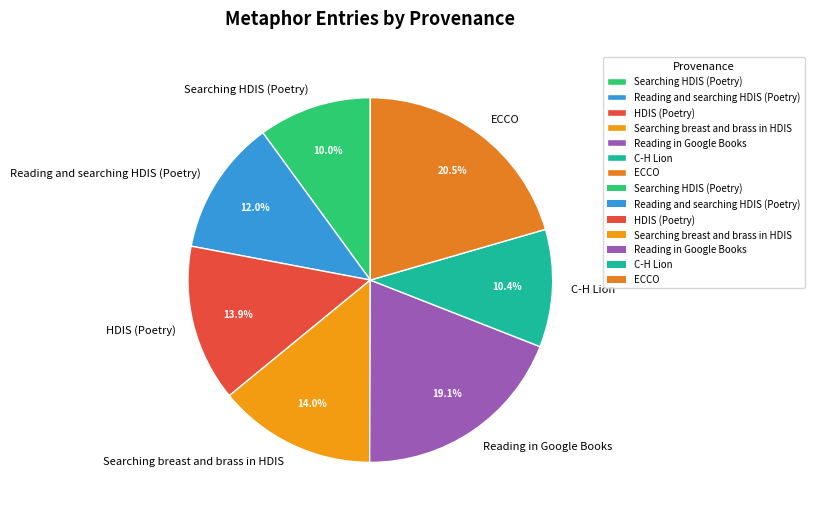

The HDIS (Poetry) slice represents 8% of the pie. True or false?

False